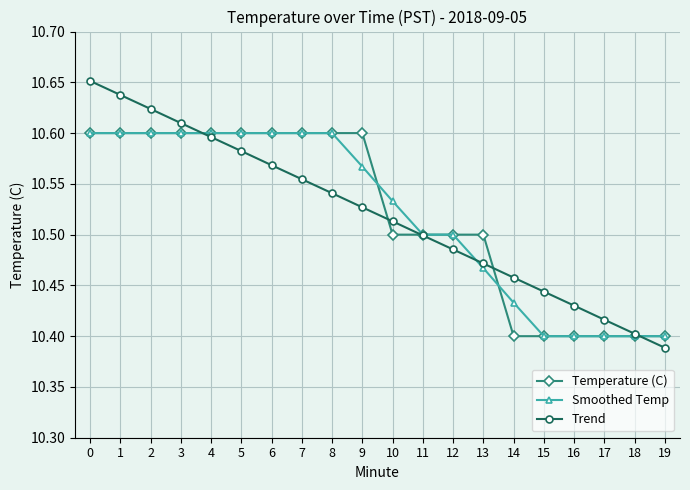

What is the difference between the second highest and second lowest values in the Trend series?

0.2